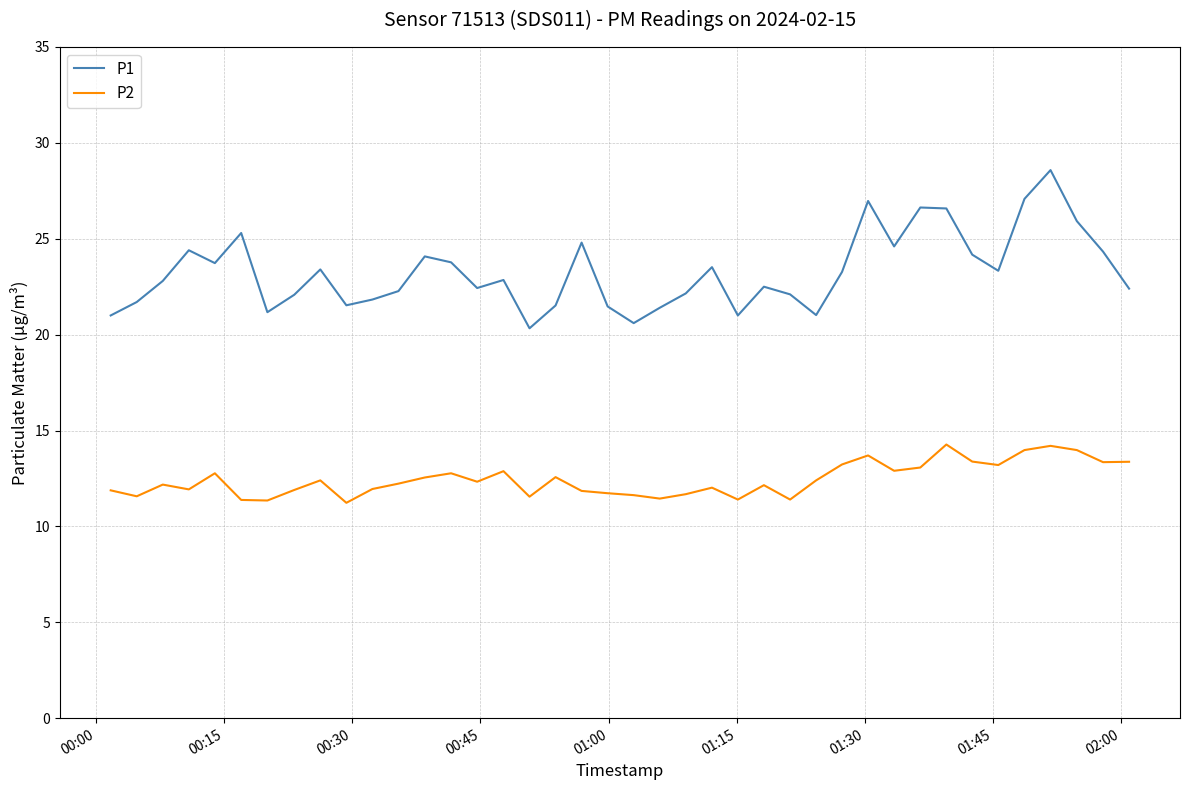

How many distinct data groups are displayed?

2